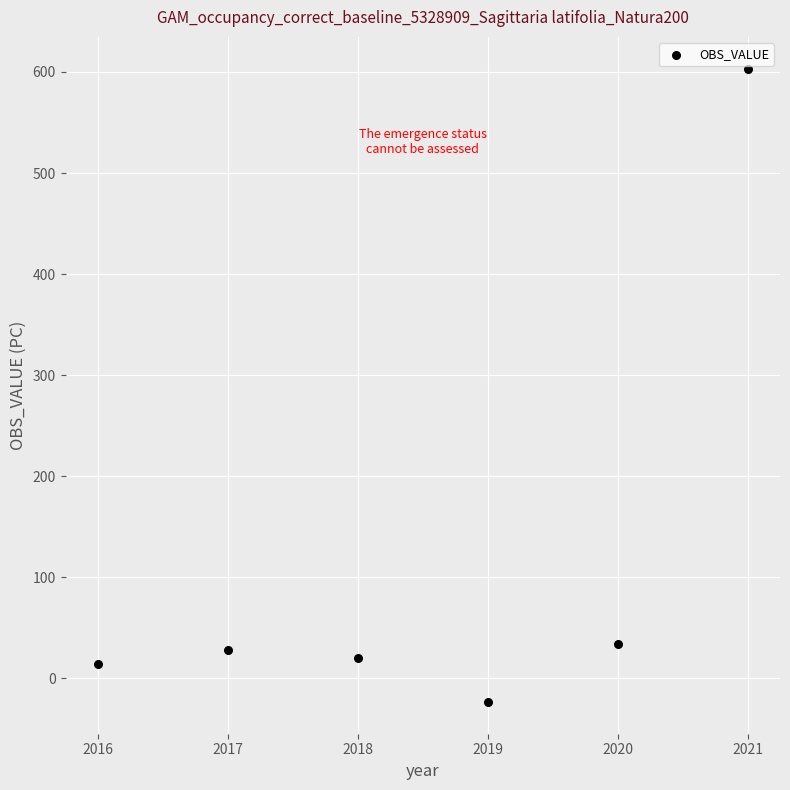

What is the average X value?

2018.5